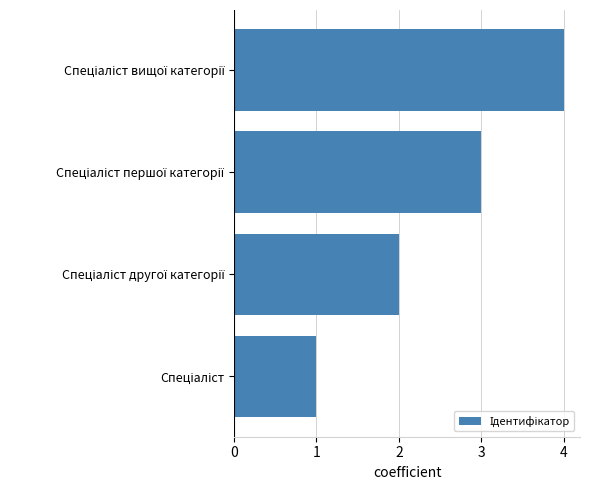

What is the difference between the maximum and minimum values?

3